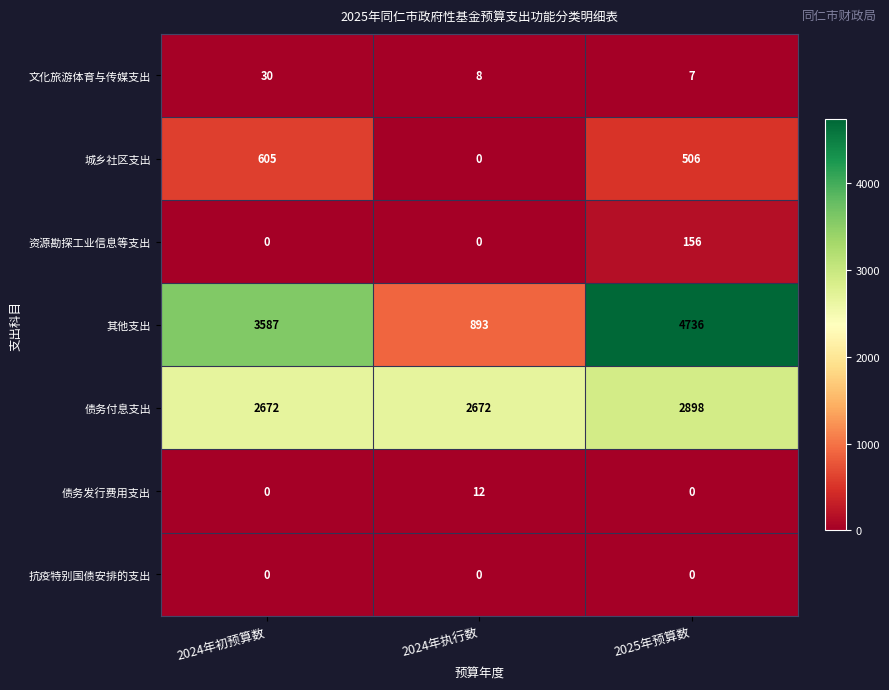

List the series in order of their peak value, lowest first.

抗疫特别国债安排的支出, 债务发行费用支出, 文化旅游体育与传媒支出, 资源勘探工业信息等支出, 城乡社区支出, 债务付息支出, 其他支出